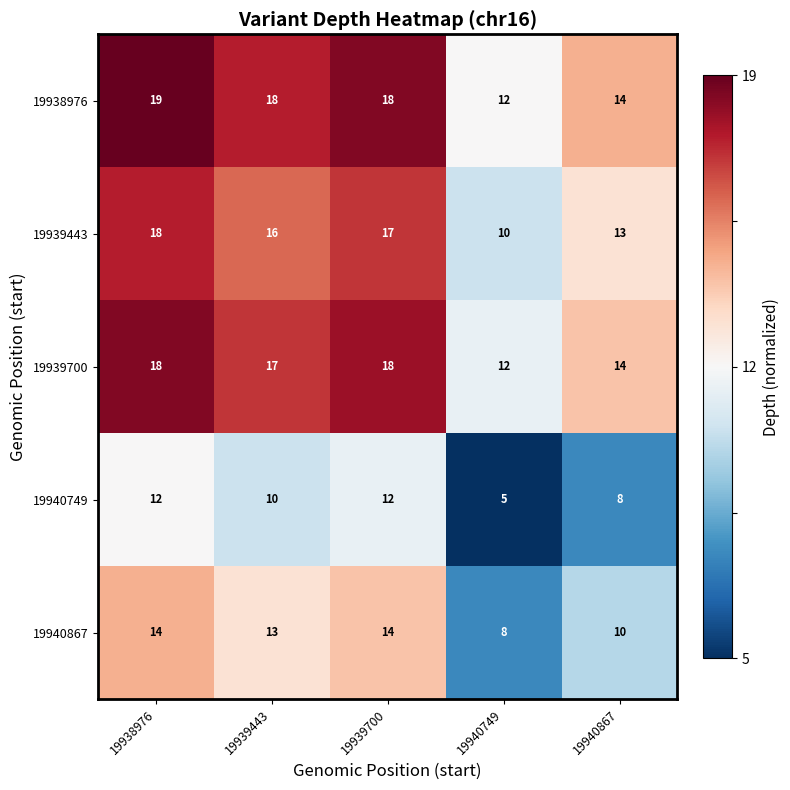

At 19939443, list the series in order from smallest to largest.

19940749, 19940867, 19939443, 19939700, 19938976